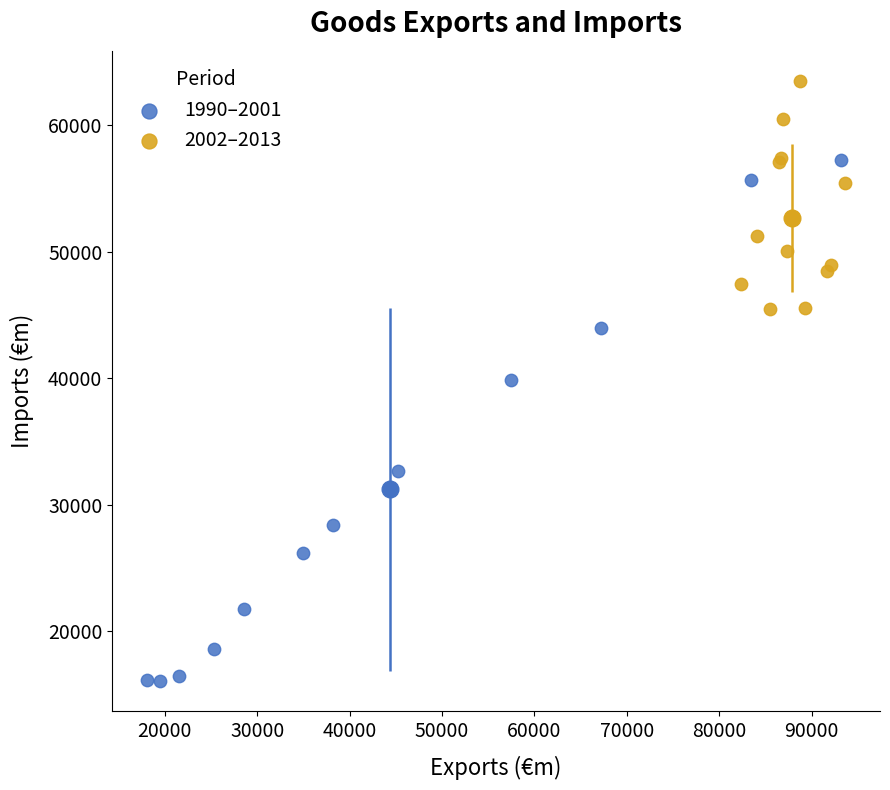

Which series reaches the maximum Y coordinate?

2002–2013